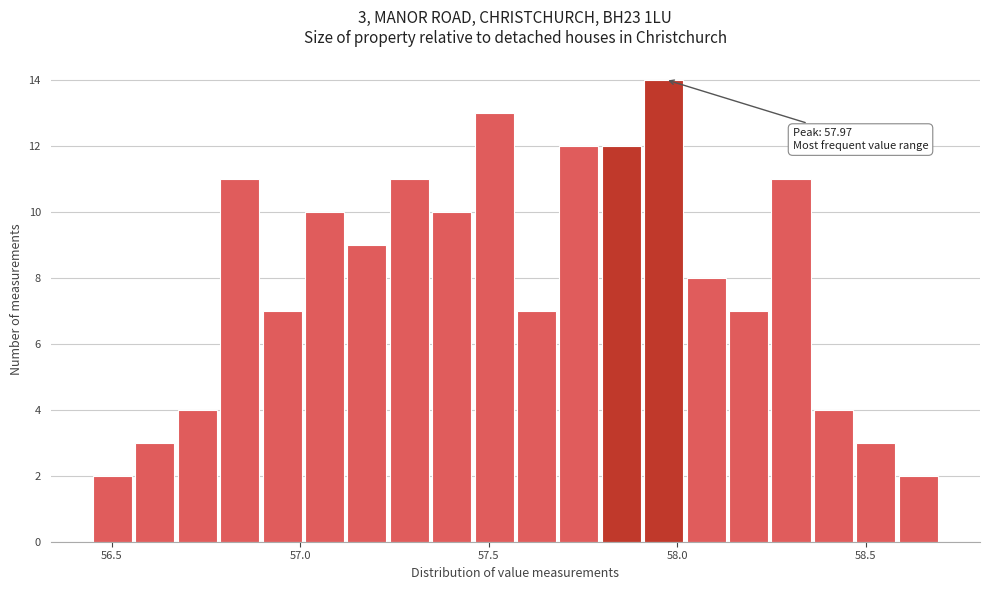

Read against the x-axis, roughly where is the centre of the tallest bar?

57.95